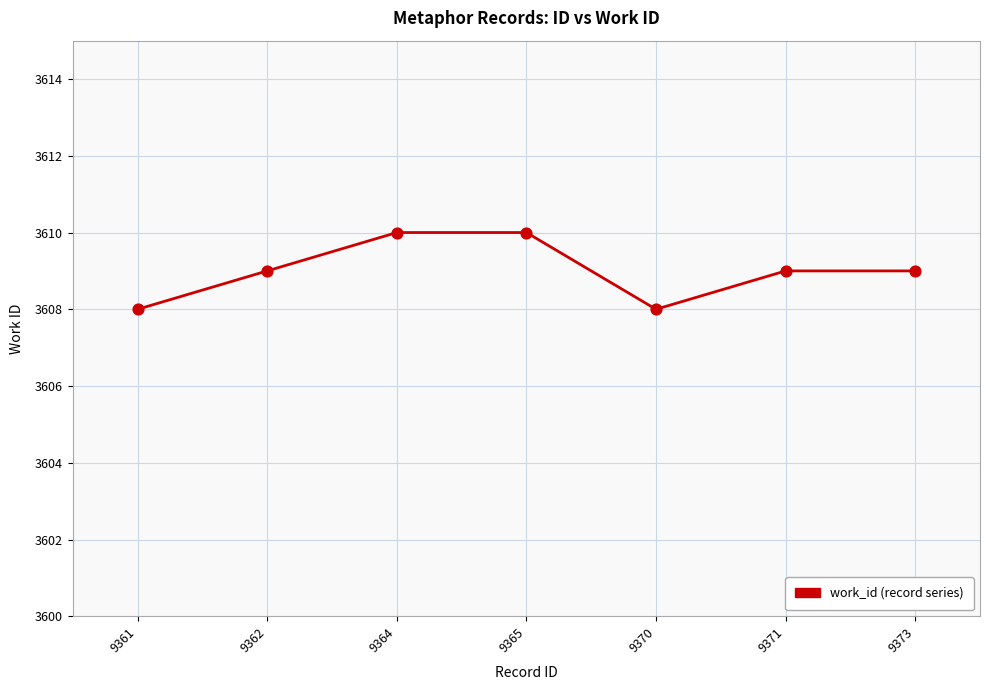

Which has a higher value, 9362 or 9364?

9364